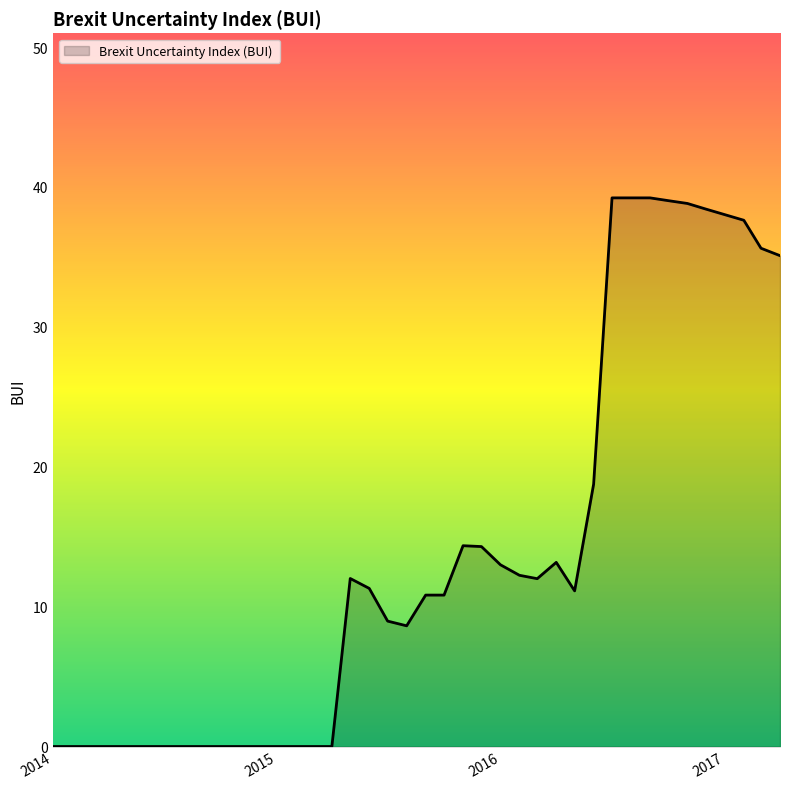

What is the difference between the maximum and minimum values?

39.2